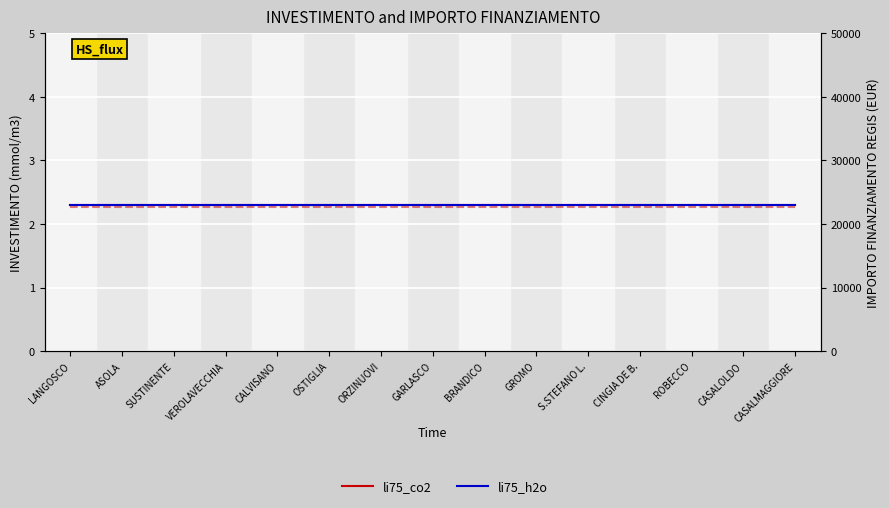

Between VEROLAVECCHIA and CASALOLDO, which is larger?

VEROLAVECCHIA